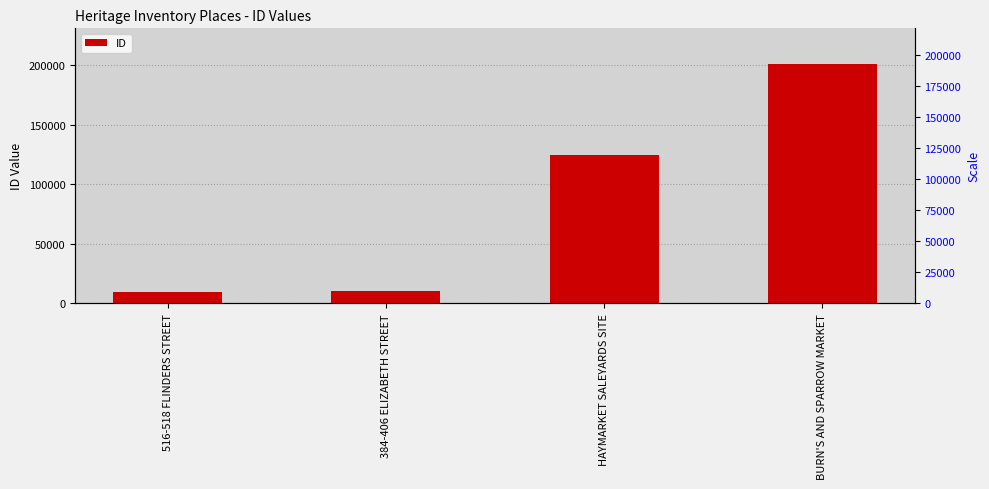

Rank the categories by value from highest to lowest.

BURN'S AND SPARROW MARKET, HAYMARKET SALEYARDS SITE, 384-406 ELIZABETH STREET, 516-518 FLINDERS STREET